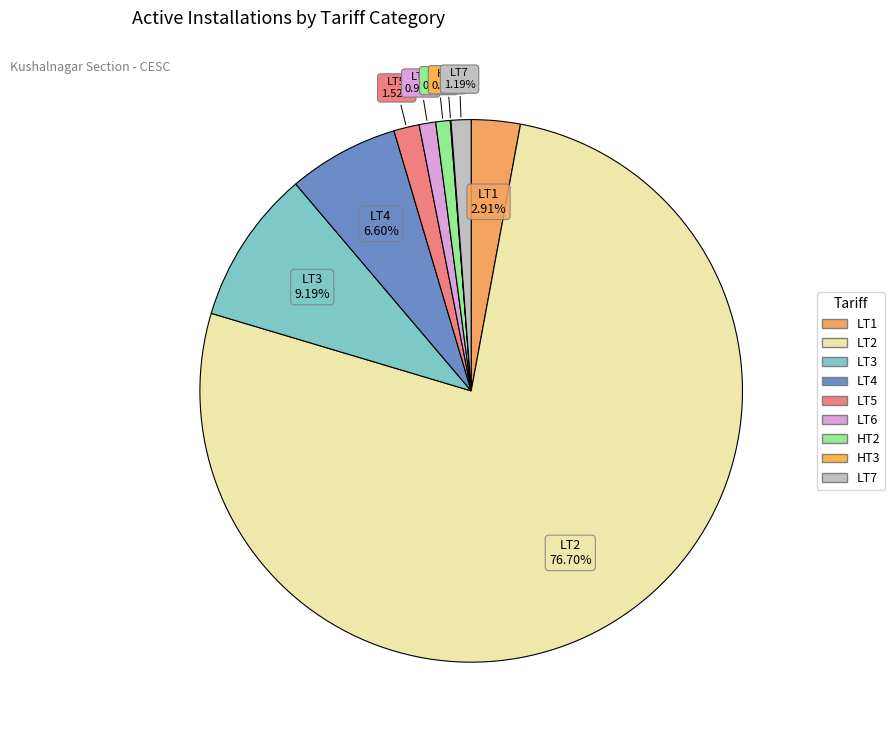

Is it true that LT7 is 15% of the pie?

False